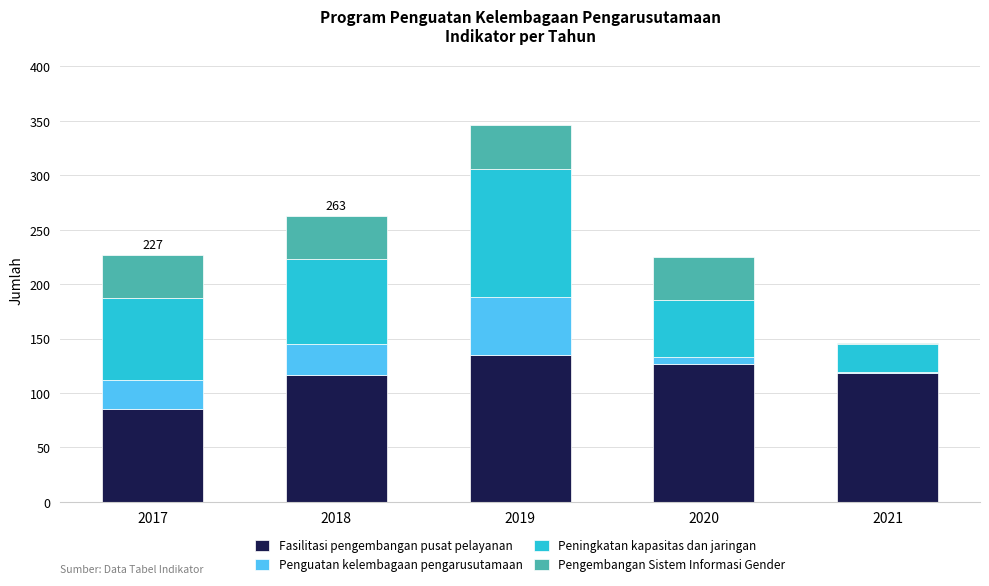

The Fasilitasi pengembangan pusat pelayanan series shows 135 at 2019. True or false?

True